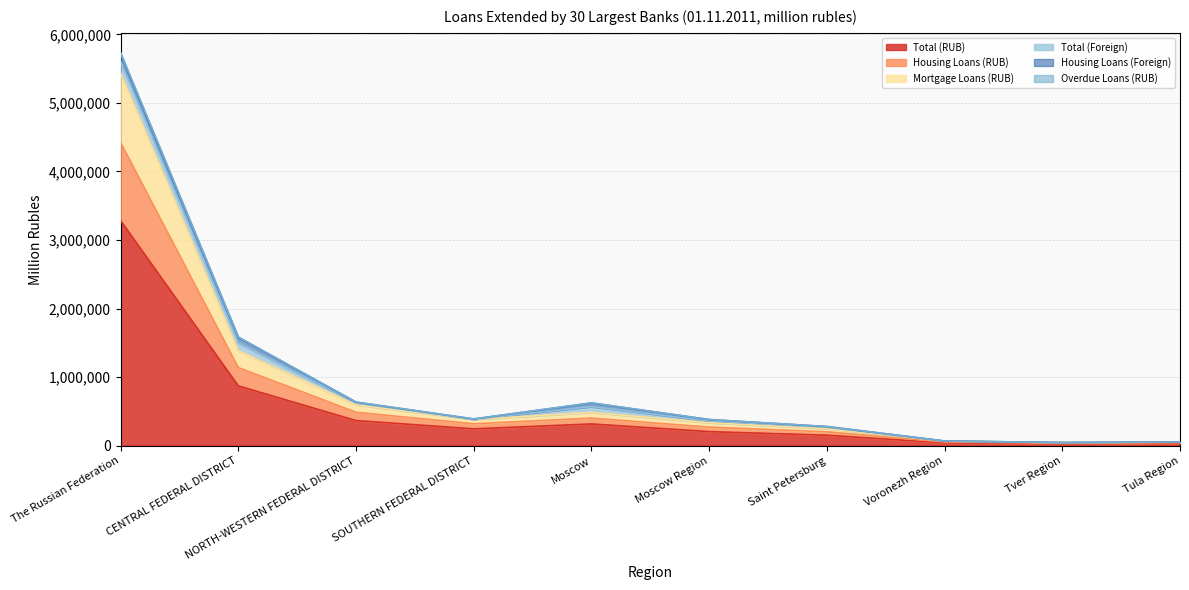

Is it true that Total (RUB) equals 366494 at NORTH-WESTERN FEDERAL DISTRICT?

True